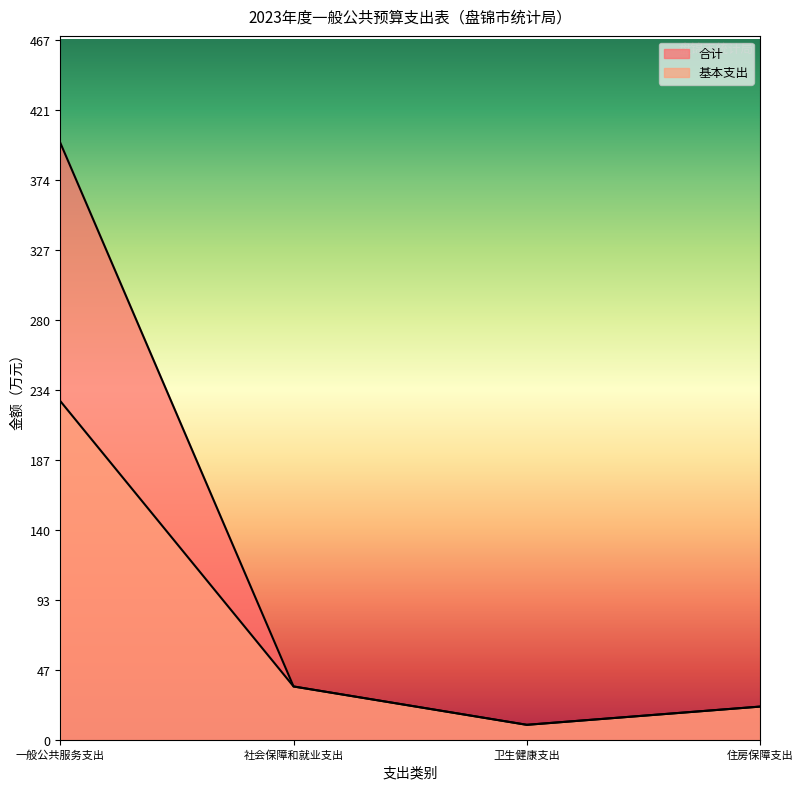

Is it true that 合计 equals 6.0 at 卫生健康支出?

False